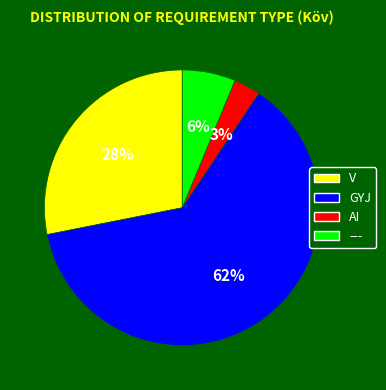

Does AI account for over 50% of the chart?

No